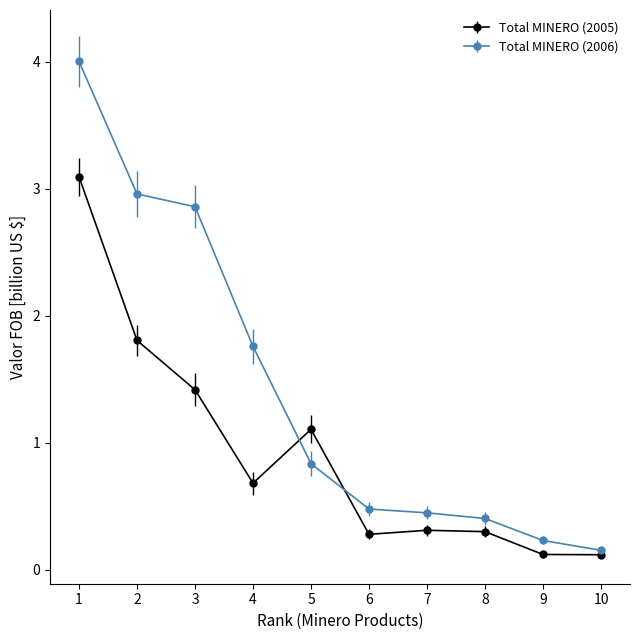

Which series has the largest total across all categories?

Total MINERO (2006)